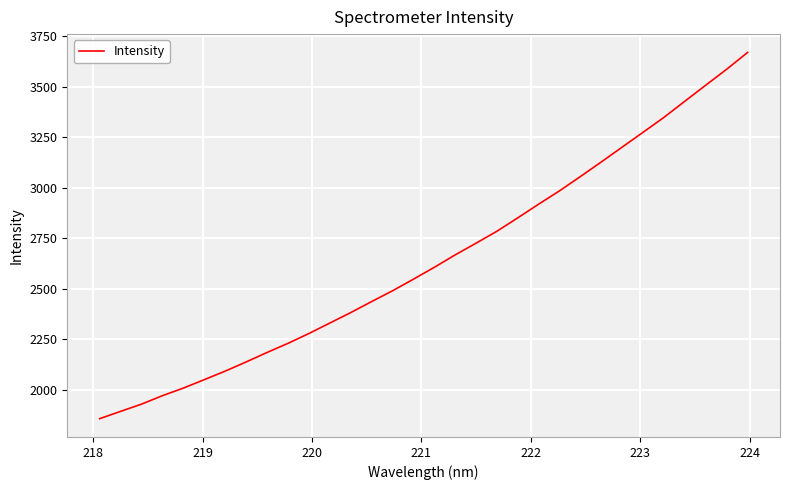

What is the greatest value displayed?

3670.1